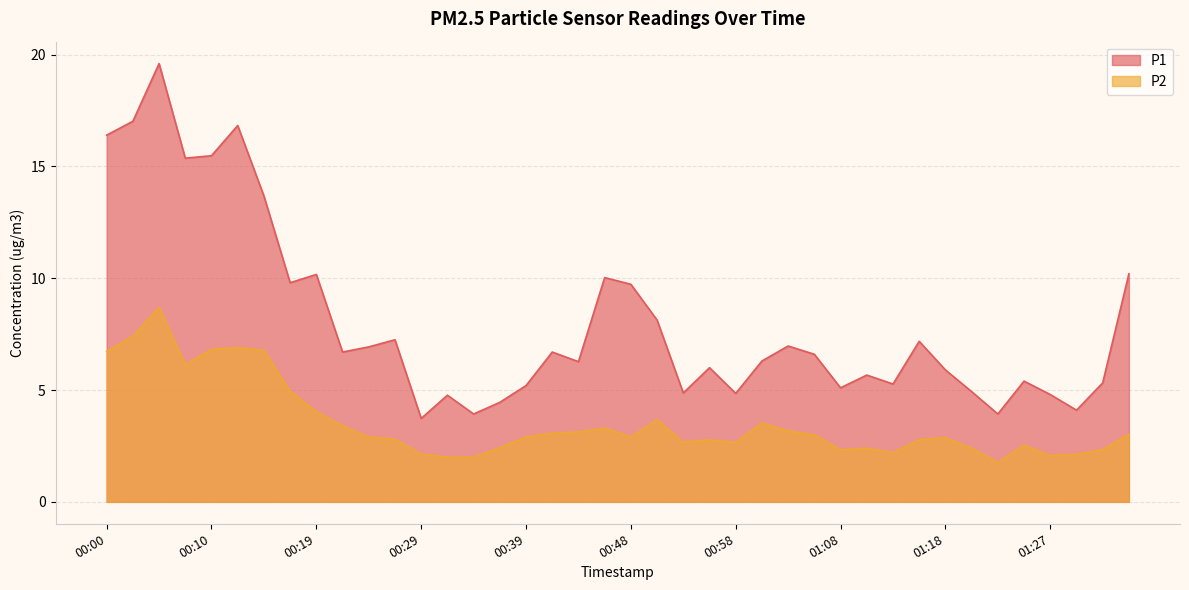

What is the sum of the P1 values at 01:15 and 00:48?

16.9